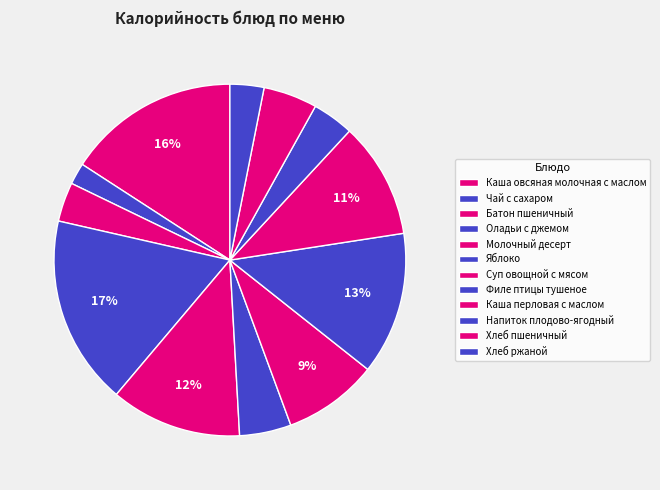

What percentage is the Напиток плодово-ягодный slice, to the nearest percent?

4%